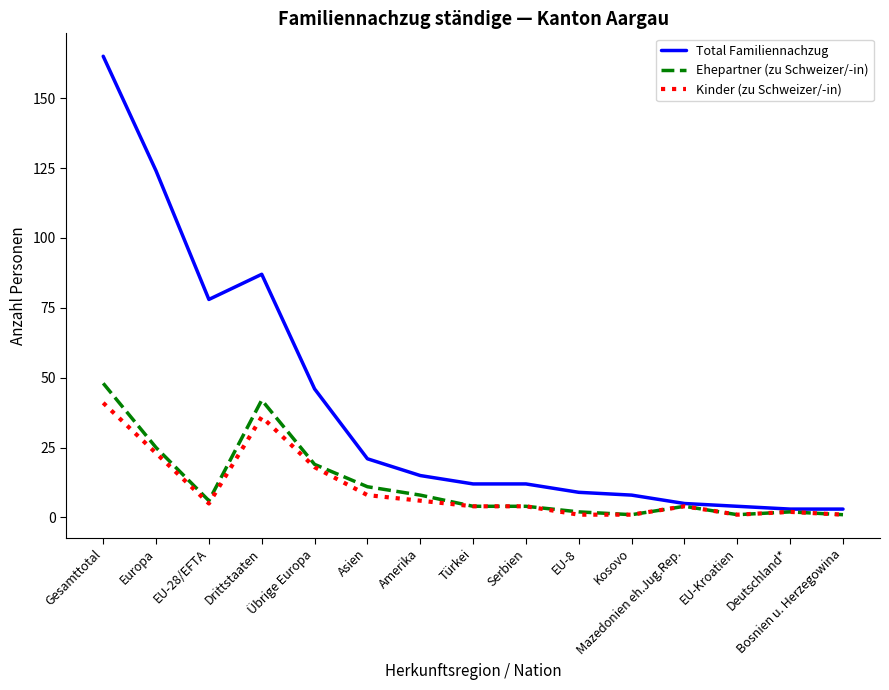

The value of Ehepartner (zu Schweizer/-in) at Mazedonien eh.Jug.Rep. is 4. True or false?

True